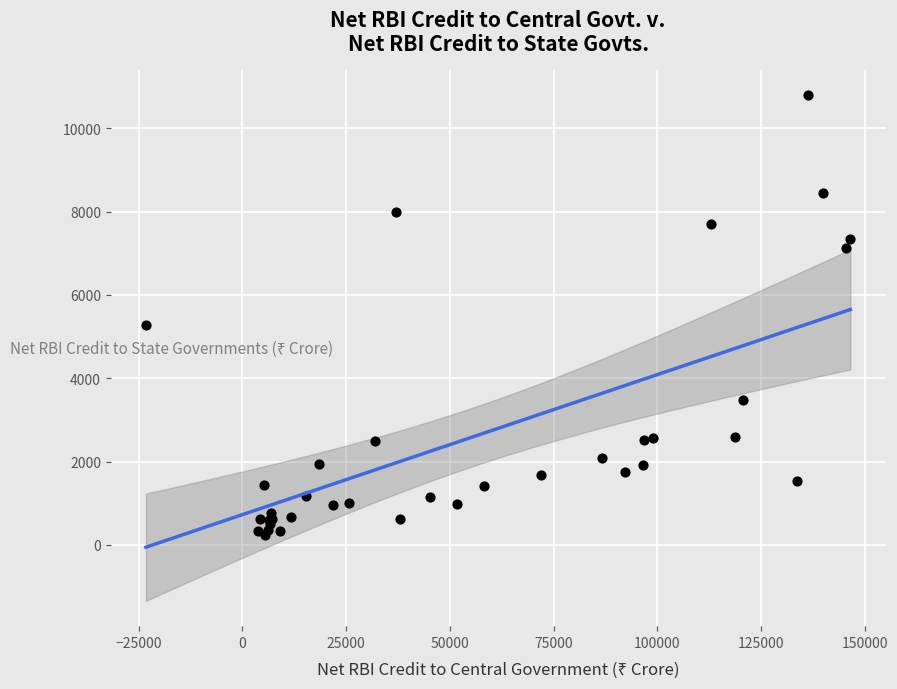

What Y value in the scatter plot is closest to 5514?

5283